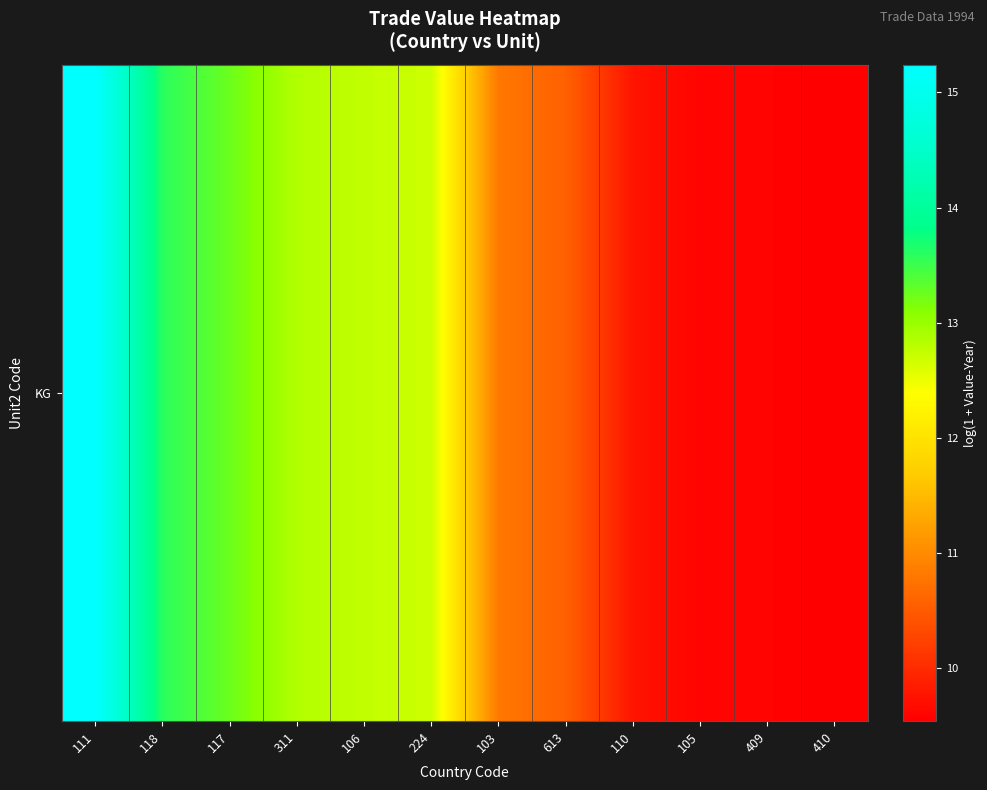

True or false: the data shows 12.7 at 224.

True